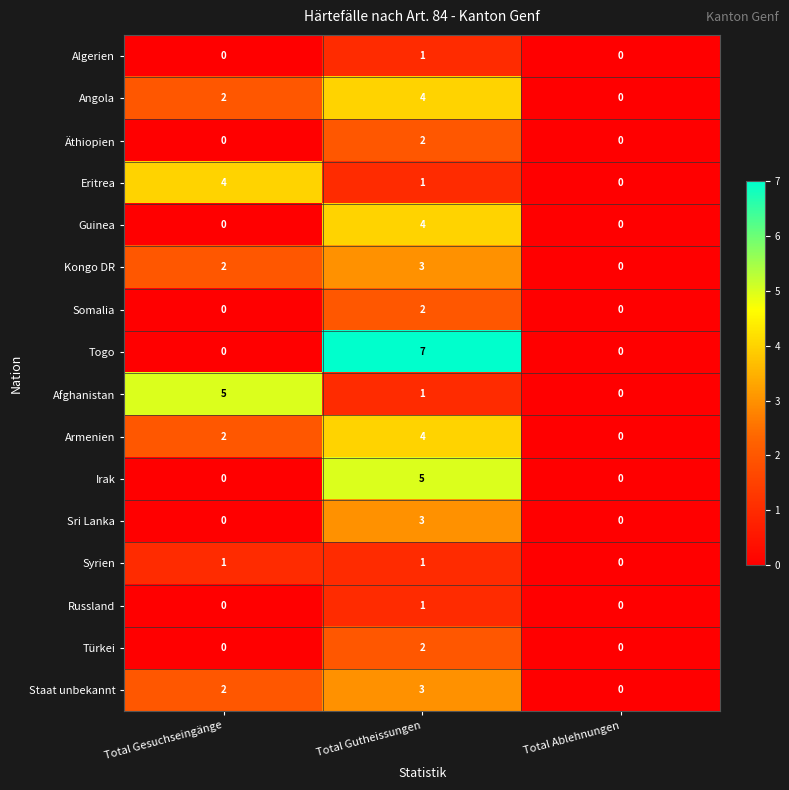

What is the sum of the Irak values at Total Gutheissungen and Total Ablehnungen?

5